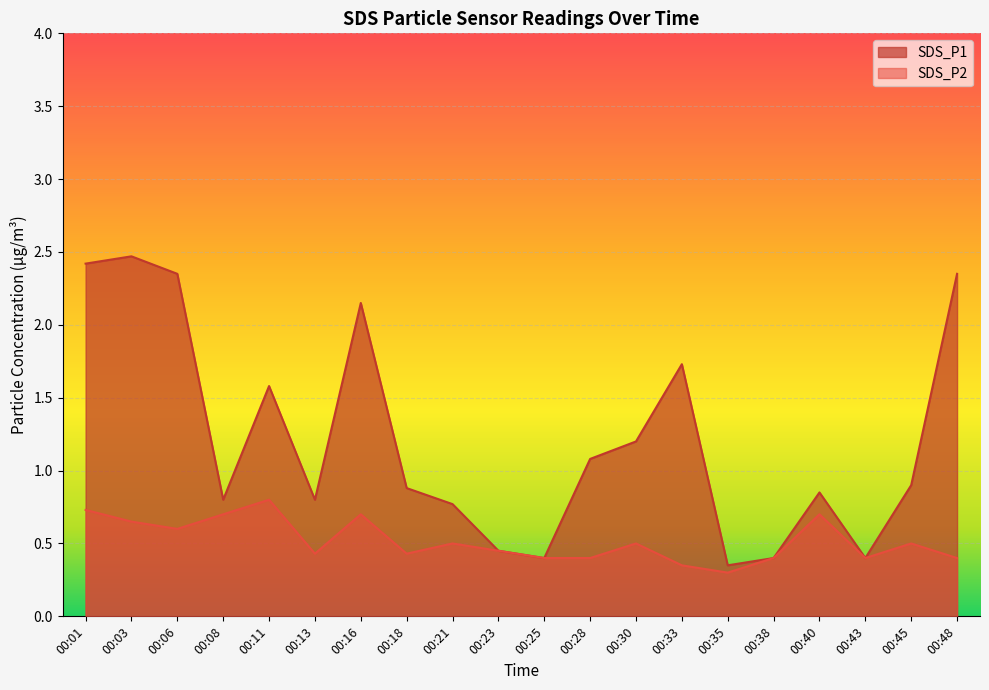

Read the SDS_P2 value at 00:40.

0.7